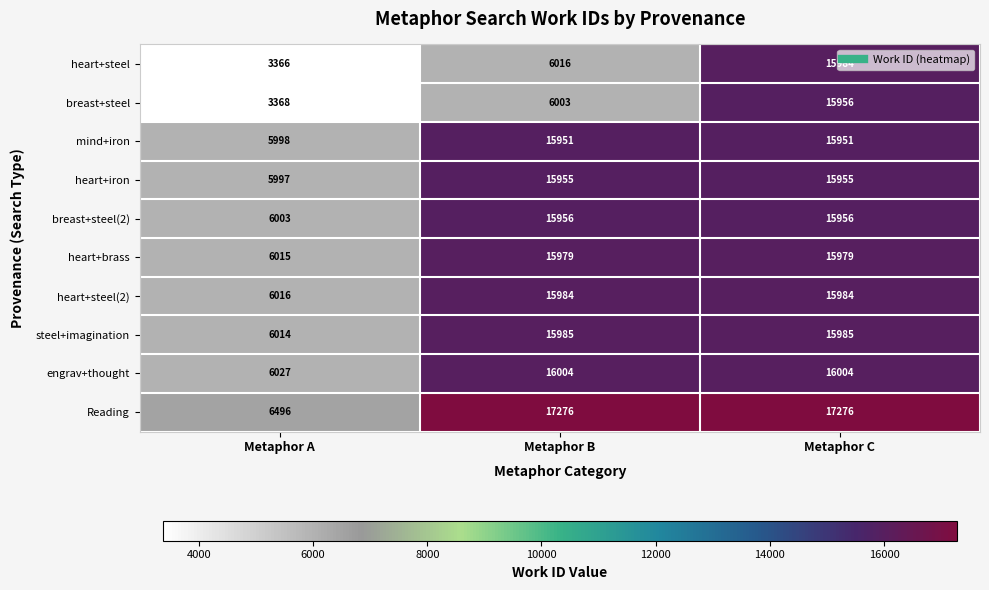

How many series are shown in this chart?

10